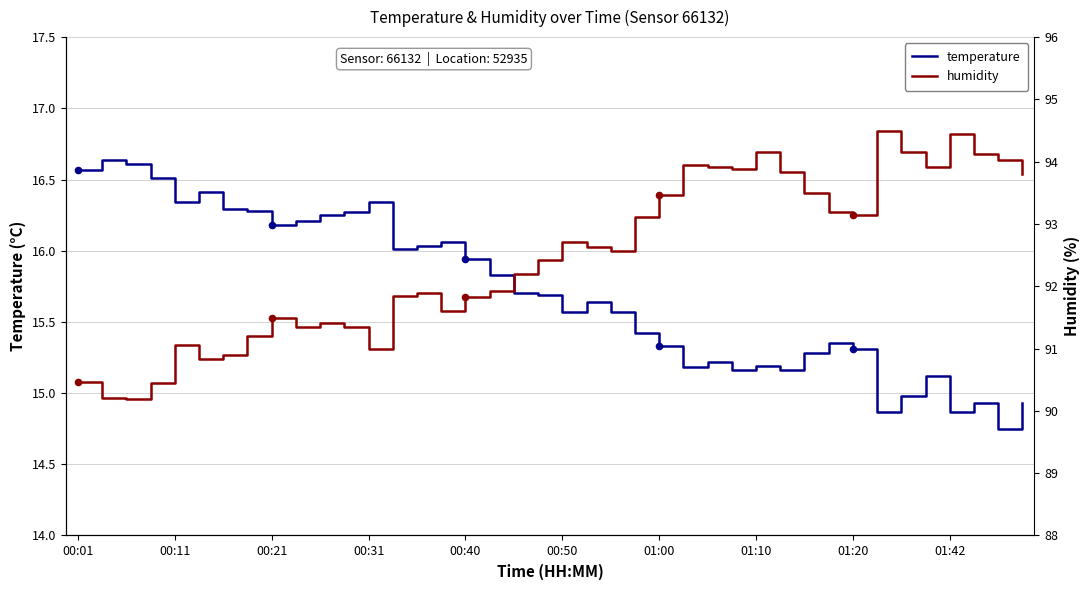

Is the value of temperature at 39 greater than the value of humidity at 22?

No